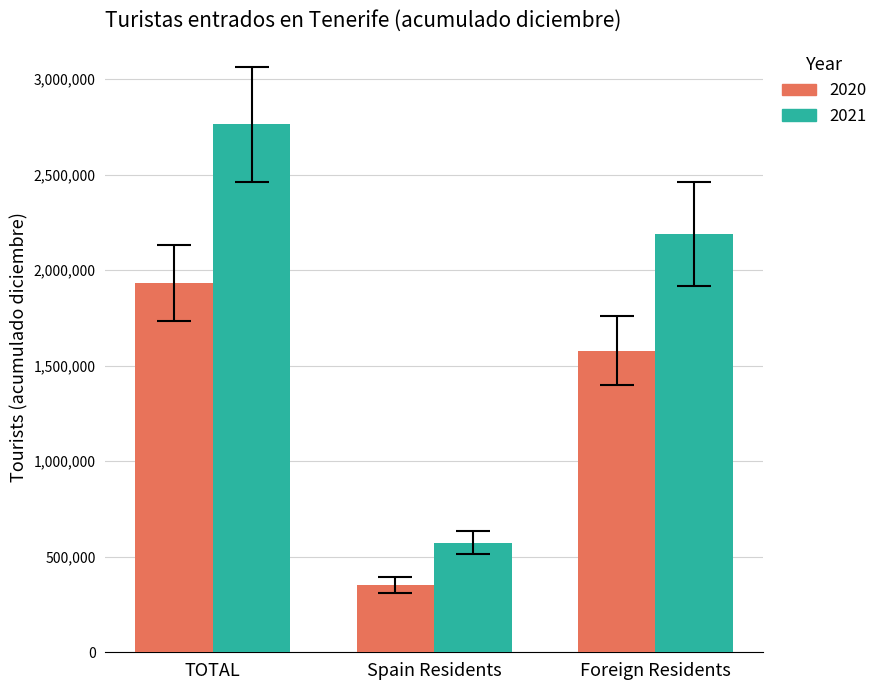

Which category has the lowest value in the 2020 series?

Spain Residents